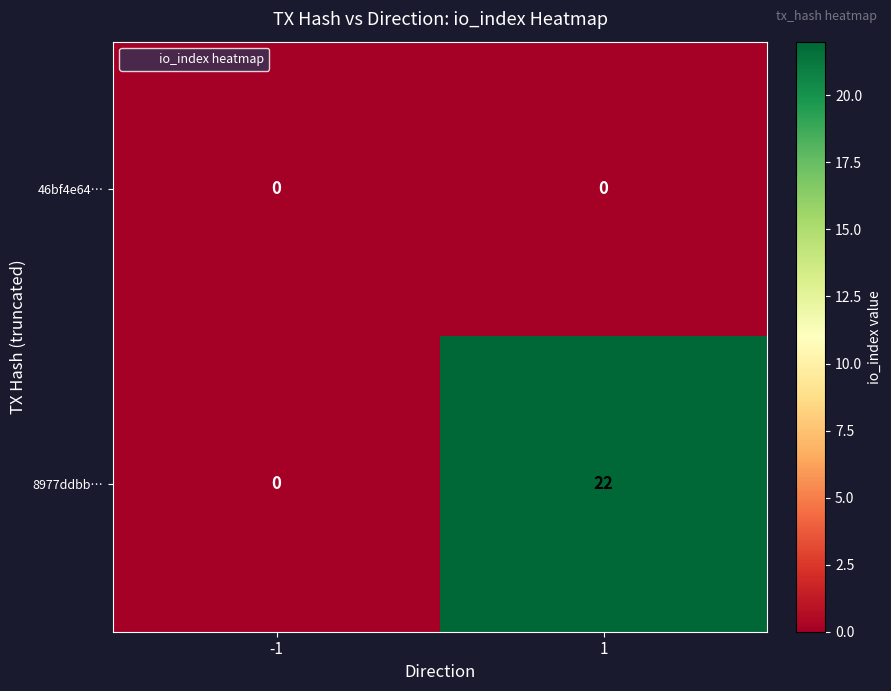

List the series in order of their peak value, highest first.

8977ddbb…, 46bf4e64…